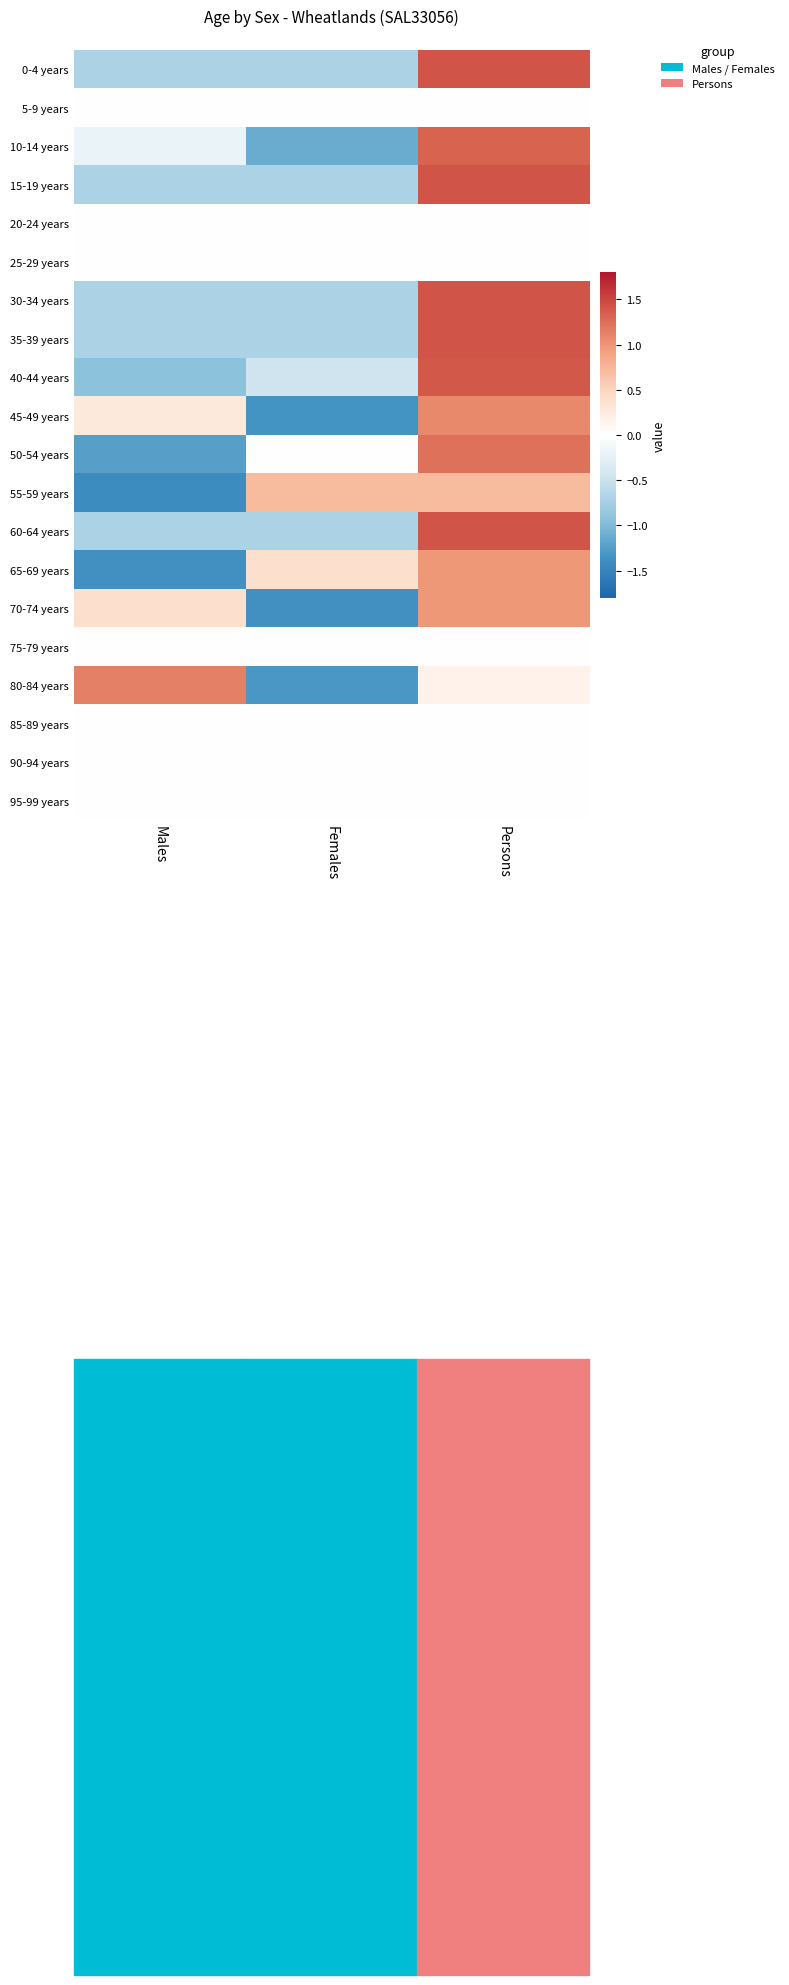

List the series in order of their peak value, highest first.

15-19 years, 35-39 years, 60-64 years, 0-4 years, 30-34 years, 40-44 years, 10-14 years, 50-54 years, 80-84 years, 45-49 years, 65-69 years, 70-74 years, 55-59 years, 5-9 years, 20-24 years, 25-29 years, 75-79 years, 85-89 years, 90-94 years, 95-99 years